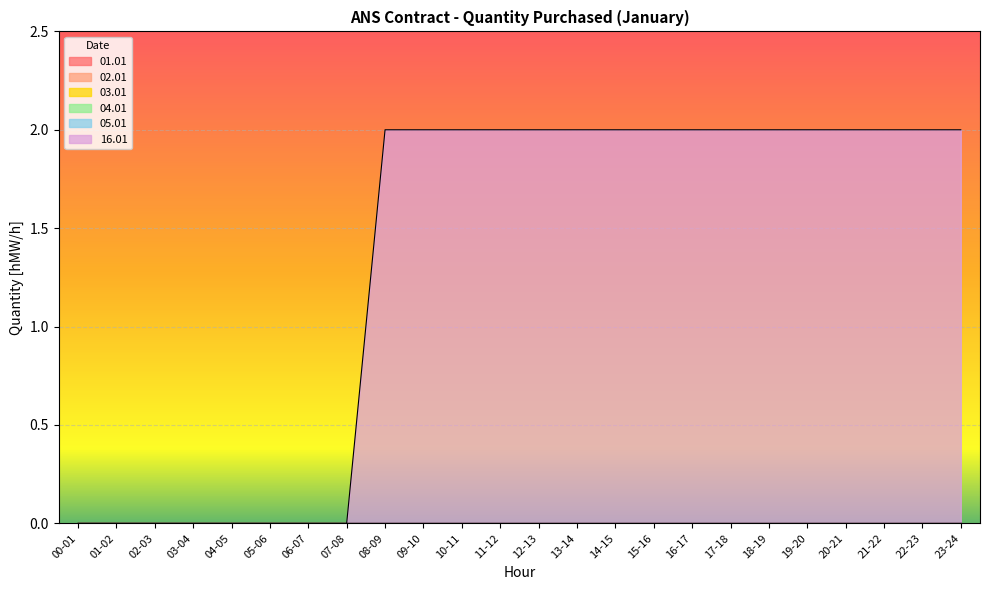

True or false: 01.01 has more than 2 points higher than both neighbors.

False